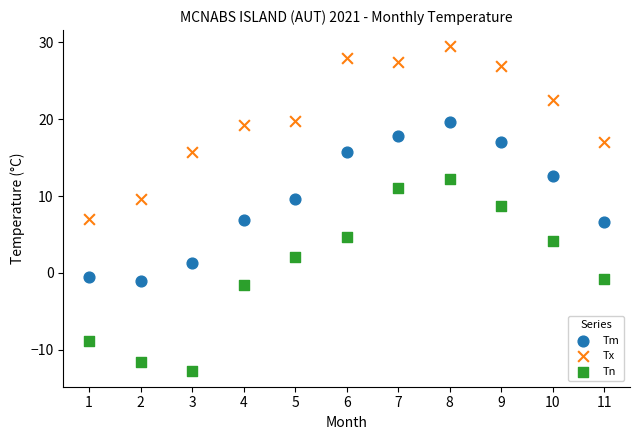

Which series reaches the minimum Y coordinate?

Tn